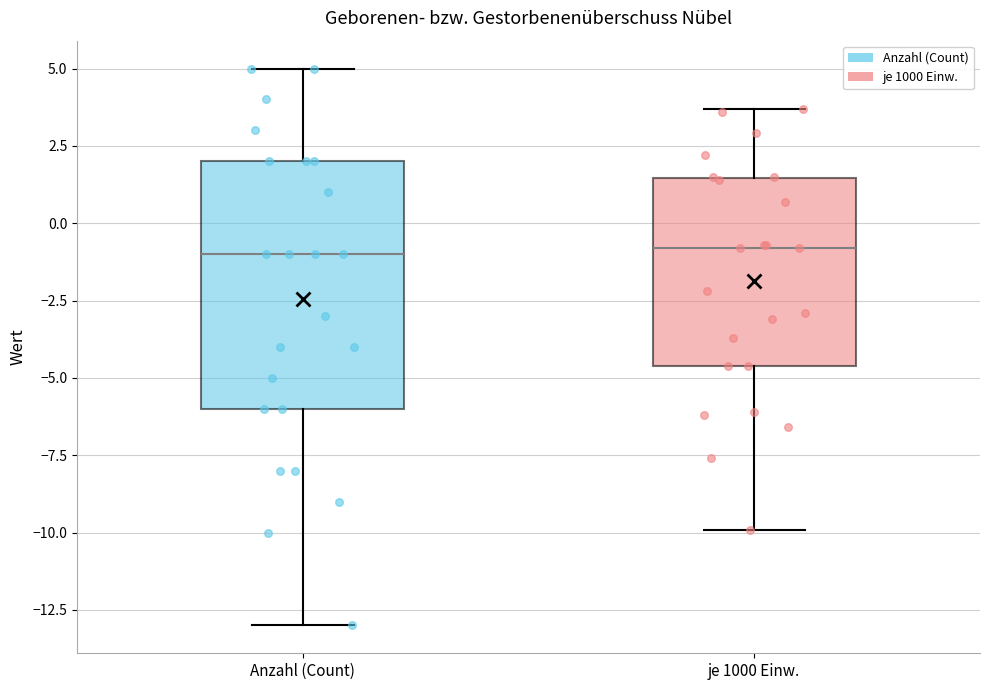

Reading left to right, transcribe this box plot: for each box, give where its median line is, the range the box spans, and where its two whiskers end, as read against the y-axis. The values are not printed on the chart, so give them approximately, as read against the axis.

Anzahl (Count): median -1.0, box -6.0 to 2.0, whiskers -13.0 to 5.0
je 1000 Einw.: median -1.0, box -4.5 to 1.5, whiskers -10.0 to 3.5